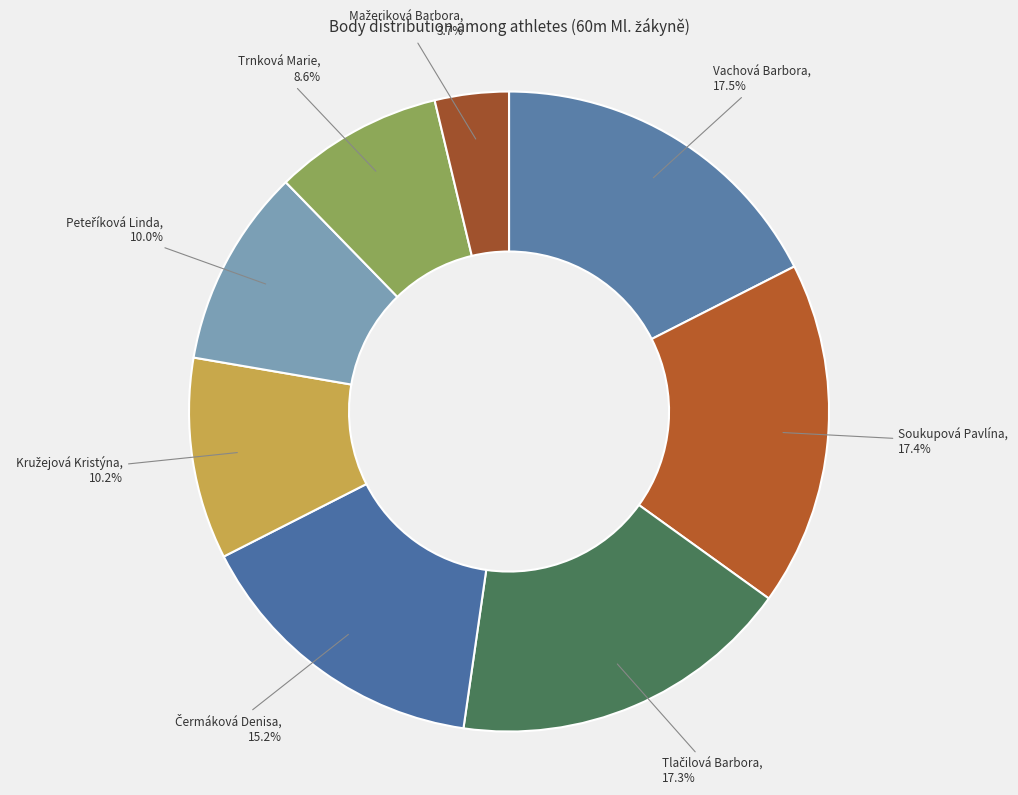

Count the number of slices in the pie.

8